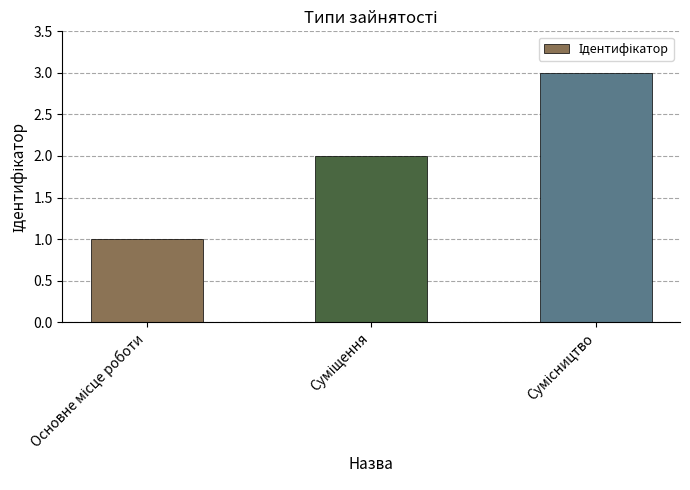

Reading left to right, what are all the values shown in this chart?

1	2	3